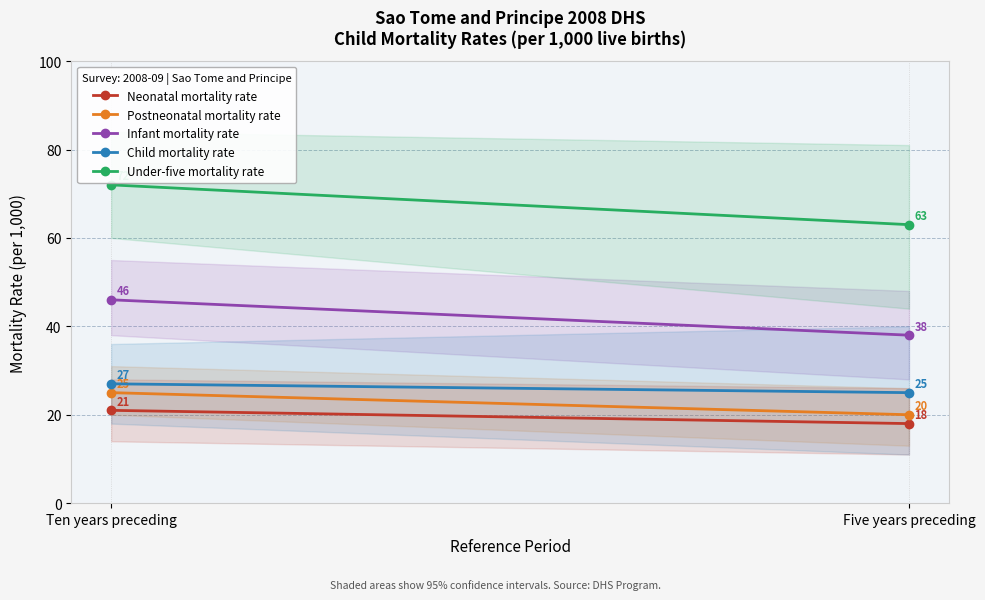

At which category does the chart reach its peak across all series?

Ten years preceding